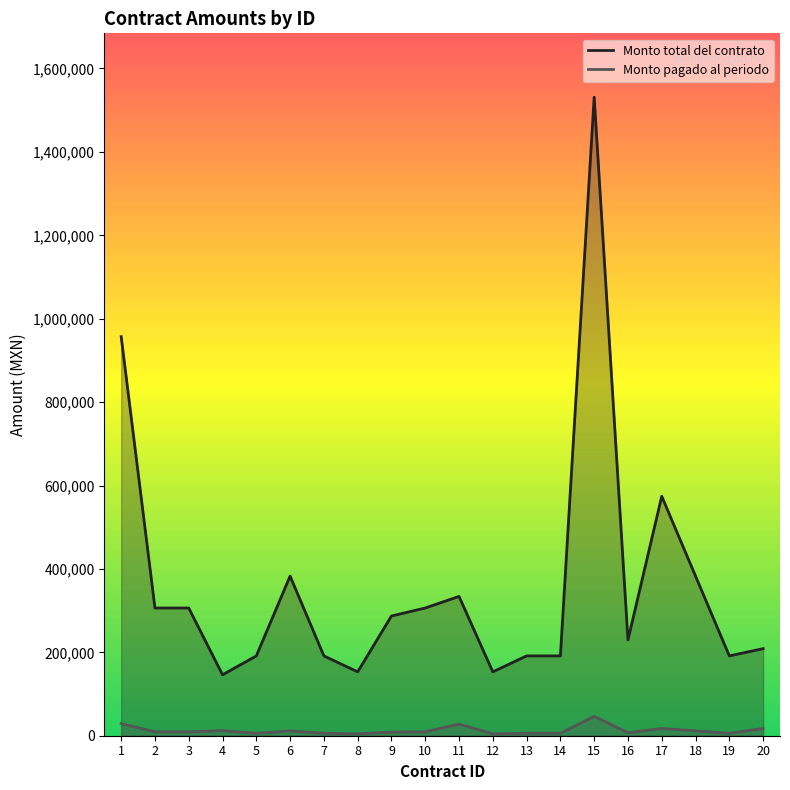

What is the difference between the maximum and minimum values in the Monto pagado al periodo series?

41760